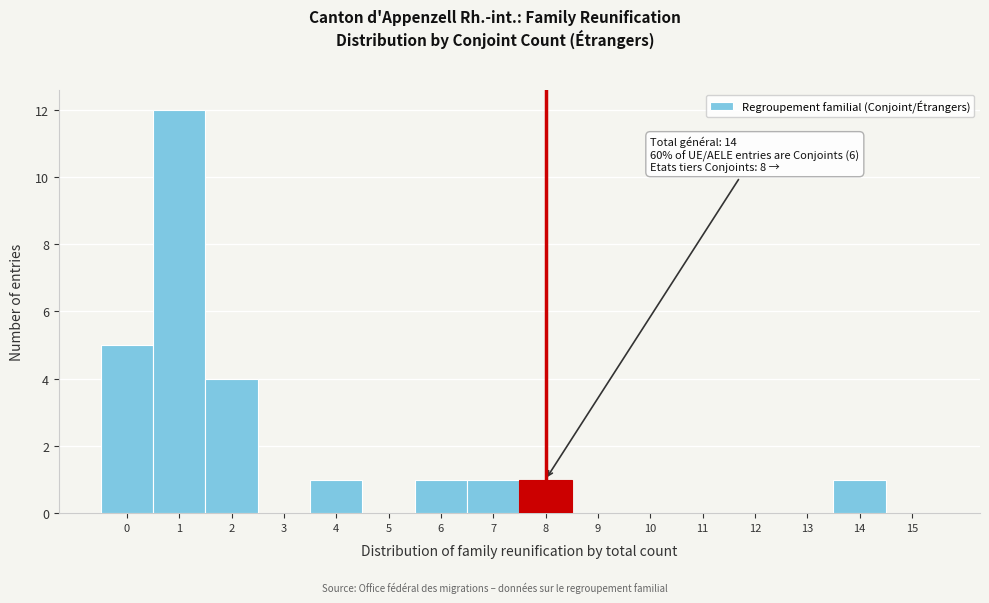

Which range on the x-axis has the tallest bar?

0.5 to 1.5